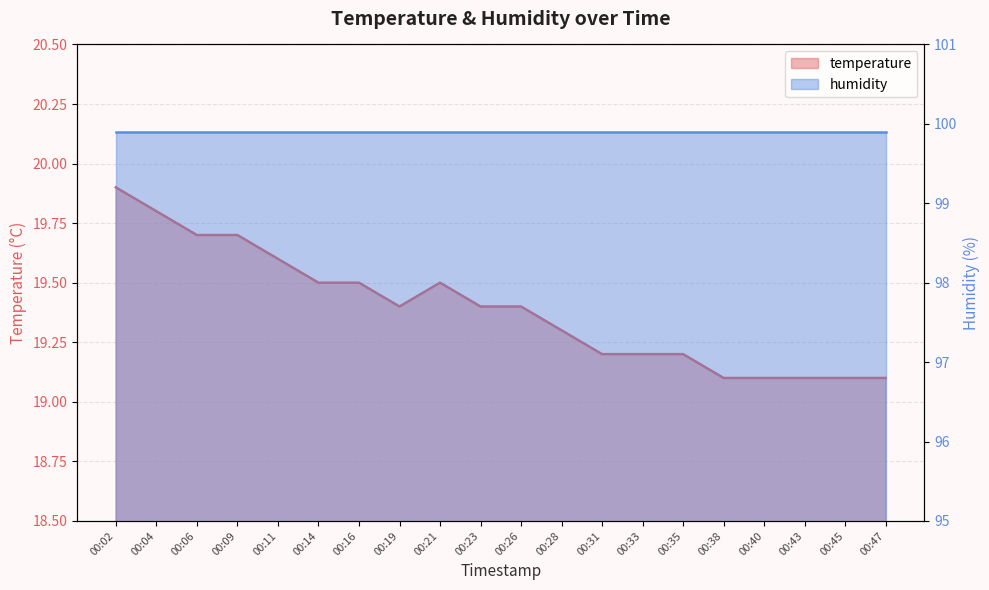

What is the value of the 6th point from the left?

19.5